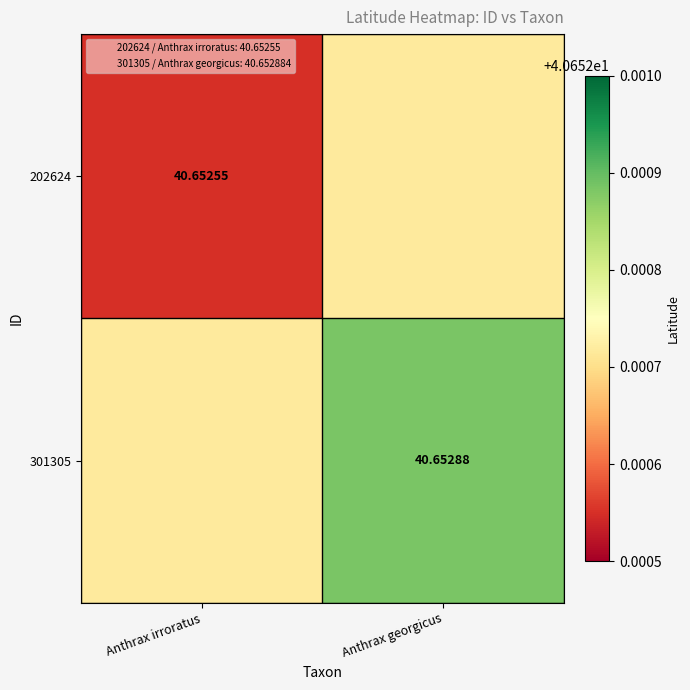

Where is 202624 nearest to the value 40?

Anthrax irroratus